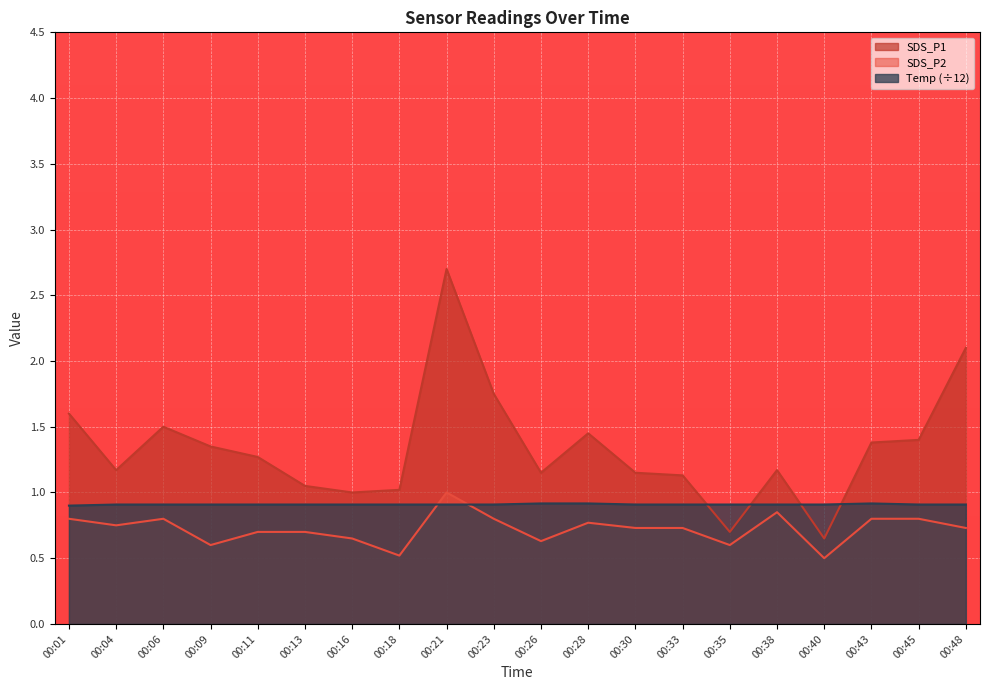

Reading right to left, extract all data points from this chart.

SDS_P1: 2.1	1.4	1.4	0.7	1.2	0.7	1.1	1.1	1.4	1.1	1.8	2.7	1.0	1.0	1.1	1.3	1.4	1.5	1.2	1.6
SDS_P2: 0.7	0.8	0.8	0.5	0.8	0.6	0.7	0.7	0.8	0.6	0.8	1.0	0.5	0.7	0.7	0.7	0.6	0.8	0.8	0.8
Temp: 0.9	0.9	0.9	0.9	0.9	0.9	0.9	0.9	0.9	0.9	0.9	0.9	0.9	0.9	0.9	0.9	0.9	0.9	0.9	0.9